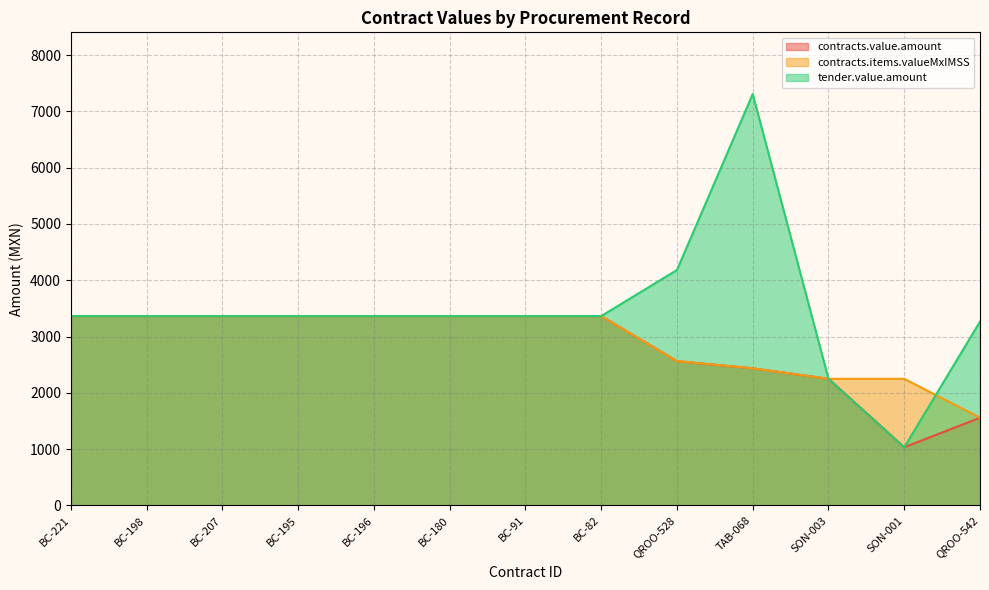

What are all the series names shown in the legend?

contracts.value.amount, contracts.items.valueMxIMSS, tender.value.amount